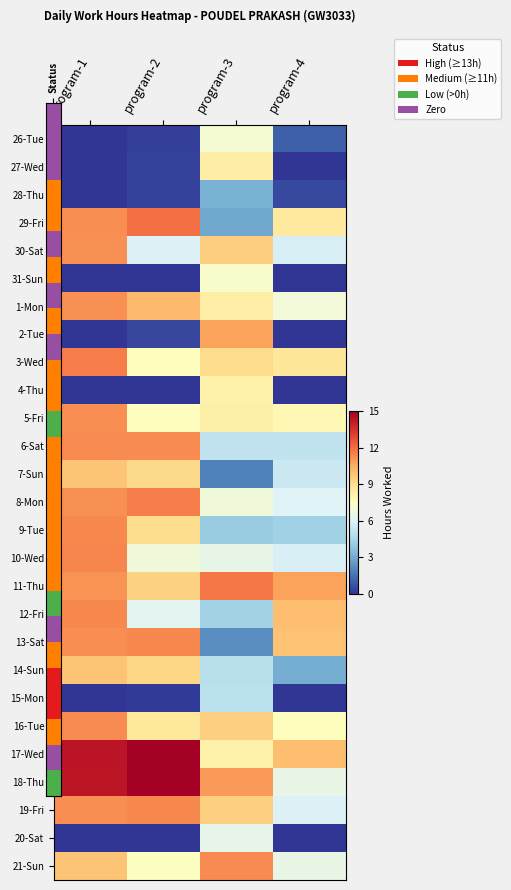

Reading right to left, what are all the values shown in this chart?

26-Tue: program-4=0.1	program-3=0.5	program-2=0.0	program-1=0.0
27-Wed: program-4=0.0	program-3=0.6	program-2=0.0	program-1=0.0
28-Thu: program-4=0.0	program-3=0.2	program-2=0.0	program-1=0.0
29-Fri: program-4=0.6	program-3=0.2	program-2=0.8	program-1=0.7
30-Sat: program-4=0.4	program-3=0.6	program-2=0.4	program-1=0.7
31-Sun: program-4=0.0	program-3=0.5	program-2=0.0	program-1=0.0
1-Mon: program-4=0.5	program-3=0.6	program-2=0.7	program-1=0.7
2-Tue: program-4=0.0	program-3=0.7	program-2=0.0	program-1=0.0
3-Wed: program-4=0.6	program-3=0.6	program-2=0.5	program-1=0.8
4-Thu: program-4=0.0	program-3=0.5	program-2=0.0	program-1=0.0
5-Fri: program-4=0.5	program-3=0.5	program-2=0.5	program-1=0.7
6-Sat: program-4=0.3	program-3=0.3	program-2=0.8	program-1=0.8
7-Sun: program-4=0.4	program-3=0.1	program-2=0.6	program-1=0.7
8-Mon: program-4=0.4	program-3=0.4	program-2=0.8	program-1=0.7
9-Tue: program-4=0.3	program-3=0.3	program-2=0.6	program-1=0.8
10-Wed: program-4=0.4	program-3=0.4	program-2=0.4	program-1=0.8
11-Thu: program-4=0.7	program-3=0.8	program-2=0.6	program-1=0.7
12-Fri: program-4=0.7	program-3=0.3	program-2=0.4	program-1=0.8
13-Sat: program-4=0.7	program-3=0.1	program-2=0.8	program-1=0.7
14-Sun: program-4=0.2	program-3=0.3	program-2=0.6	program-1=0.7
15-Mon: program-4=0.0	program-3=0.3	program-2=0.0	program-1=0.0
16-Tue: program-4=0.5	program-3=0.6	program-2=0.6	program-1=0.8
17-Wed: program-4=0.7	program-3=0.5	program-2=1.0	program-1=1.0
18-Thu: program-4=0.4	program-3=0.7	program-2=1.0	program-1=1.0
19-Fri: program-4=0.4	program-3=0.6	program-2=0.8	program-1=0.7
20-Sat: program-4=0.0	program-3=0.4	program-2=0.0	program-1=0.0
21-Sun: program-4=0.4	program-3=0.8	program-2=0.5	program-1=0.7